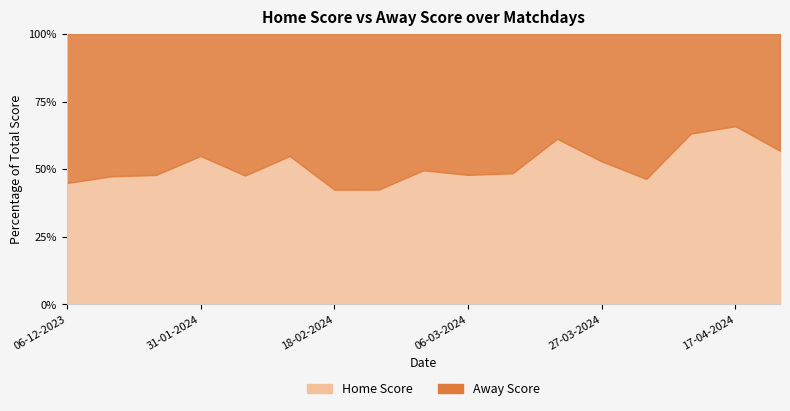

Which series has the largest range (max minus min)?

Home Score